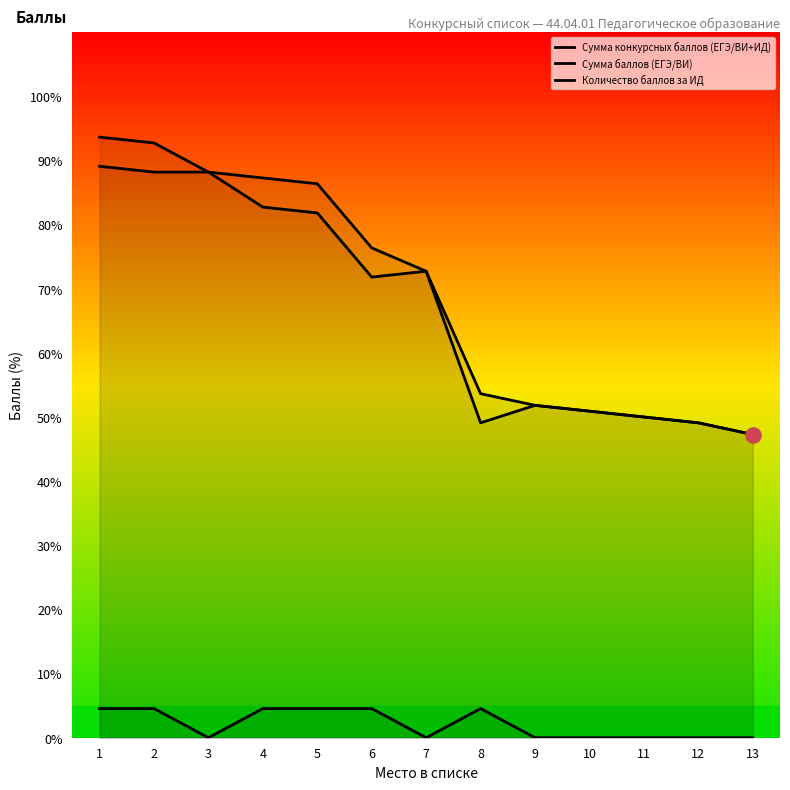

Which series has the largest total across all categories?

Сумма конкурсных баллов (ЕГЭ/ВИ+ИД)